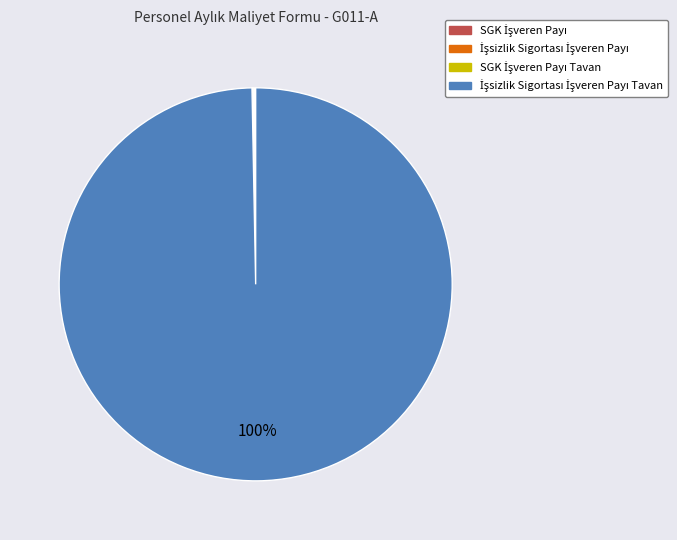

To the nearest percent, what is the difference between the largest and smallest slice percentages?

100%